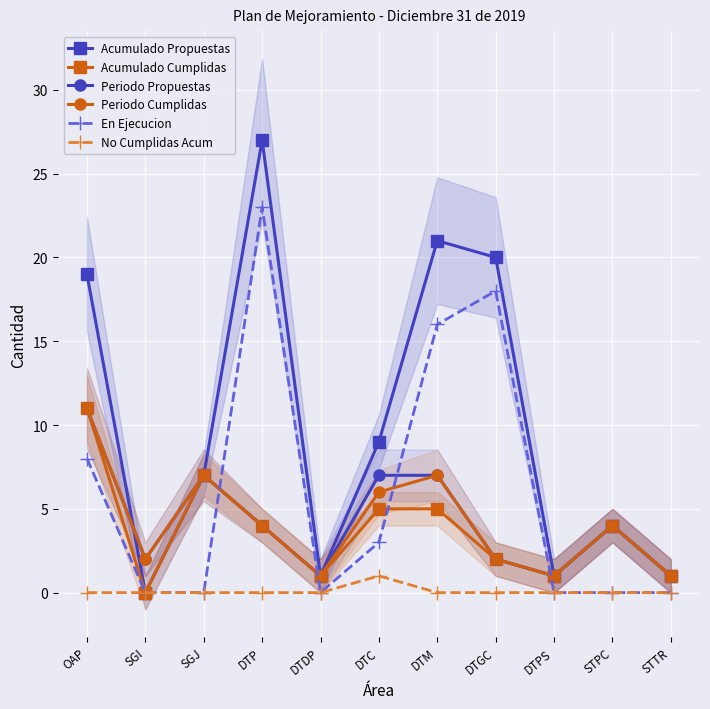

Rank the series by their maximum value, from lowest to highest.

No Cumplidas Acum, Acumulado Cumplidas, Periodo Propuestas, Periodo Cumplidas, En Ejecucion, Acumulado Propuestas